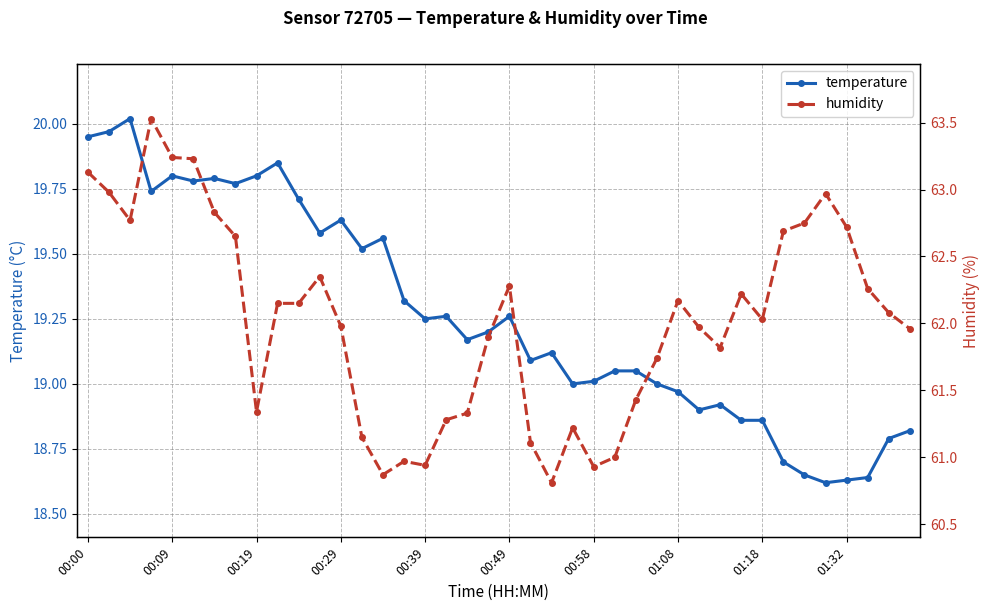

Which series has the largest total across all categories?

humidity